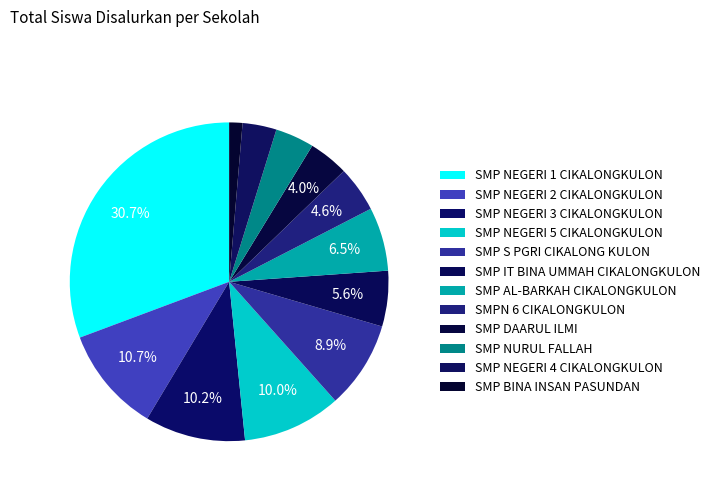

Is there any slice that represents more than half of the pie?

No